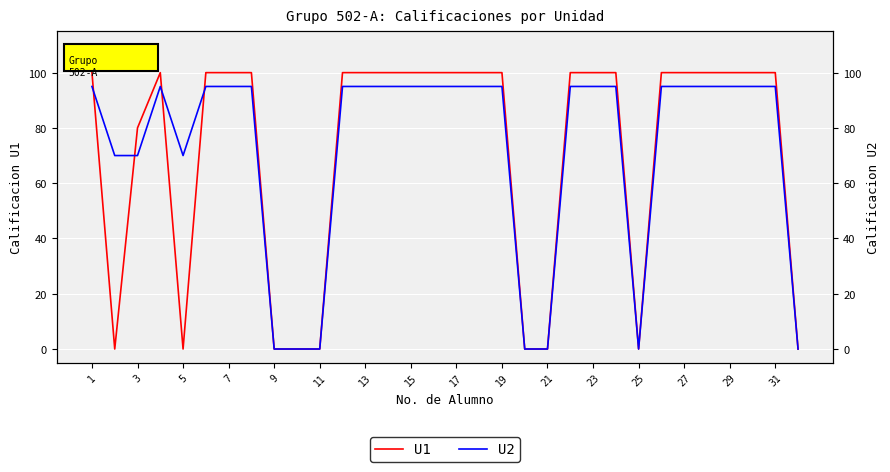

The U1 series shows -50 at 21. True or false?

False